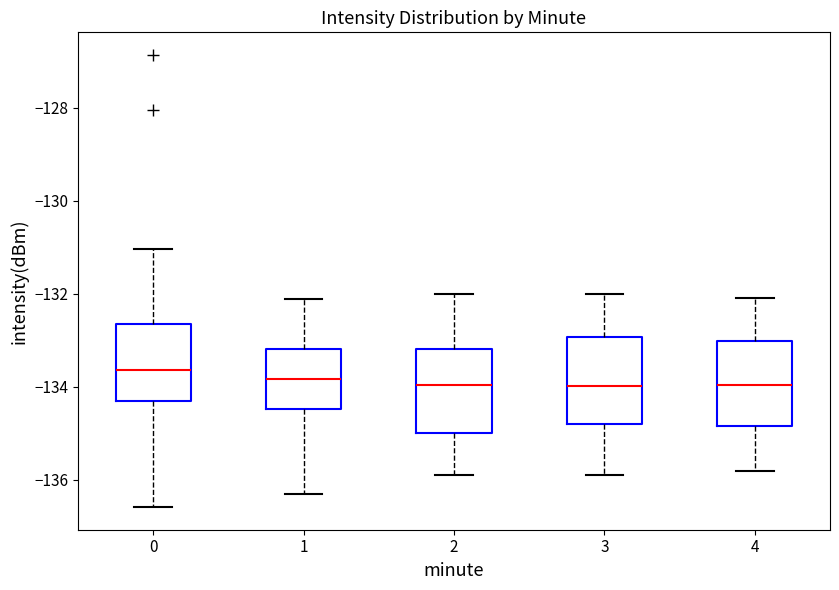

Where does the lower whisker of the box at x = 3 end on the y-axis? The values are not printed on the chart, so give them approximately, as read against the axis.

-136.0